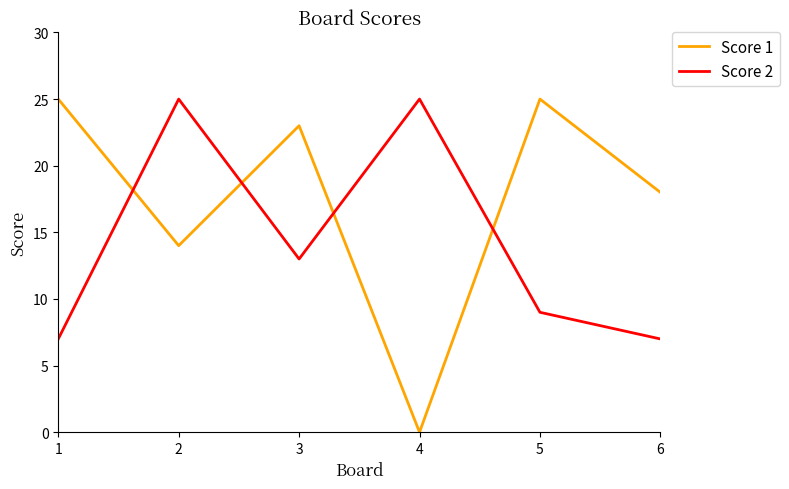

What is the average value of the Score 1 series?

18